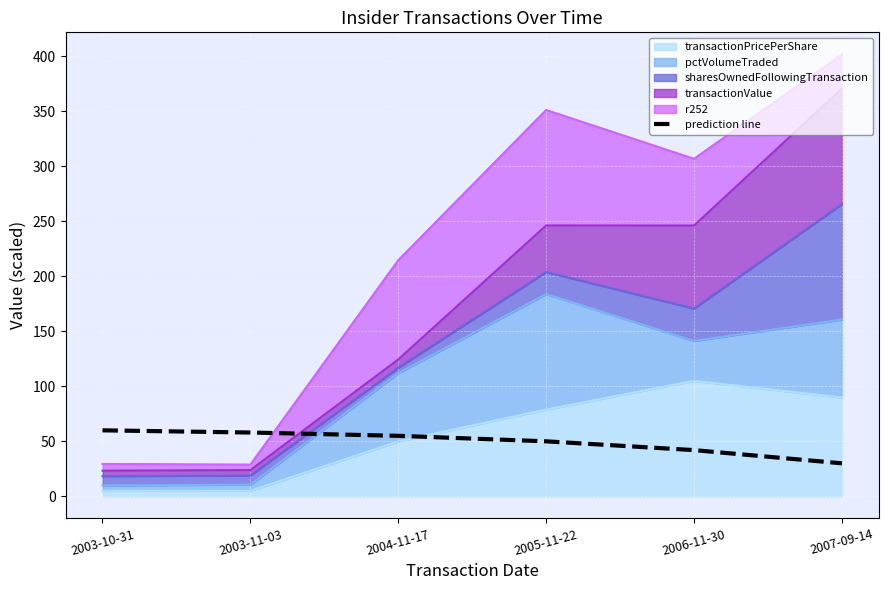

What is the average value?

49